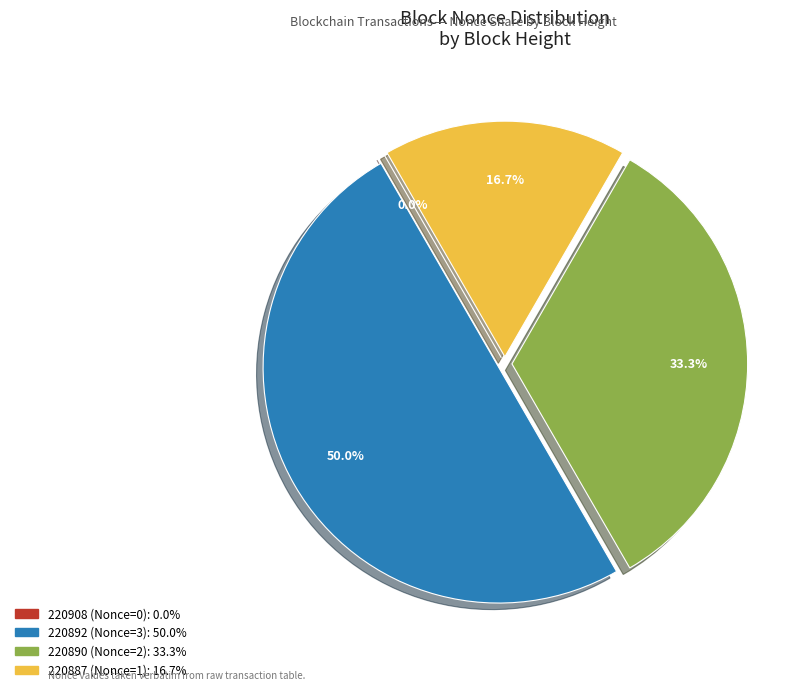

To the nearest percent, what portion does 220887 (Nonce=1) represent?

17%